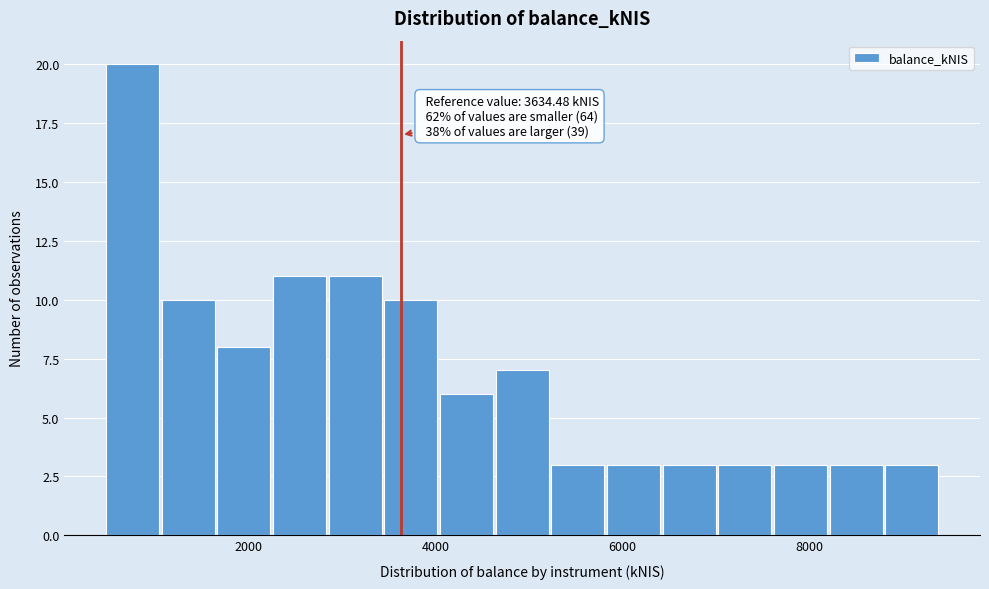

Read against the x-axis, roughly where is the centre of the tallest bar?

800